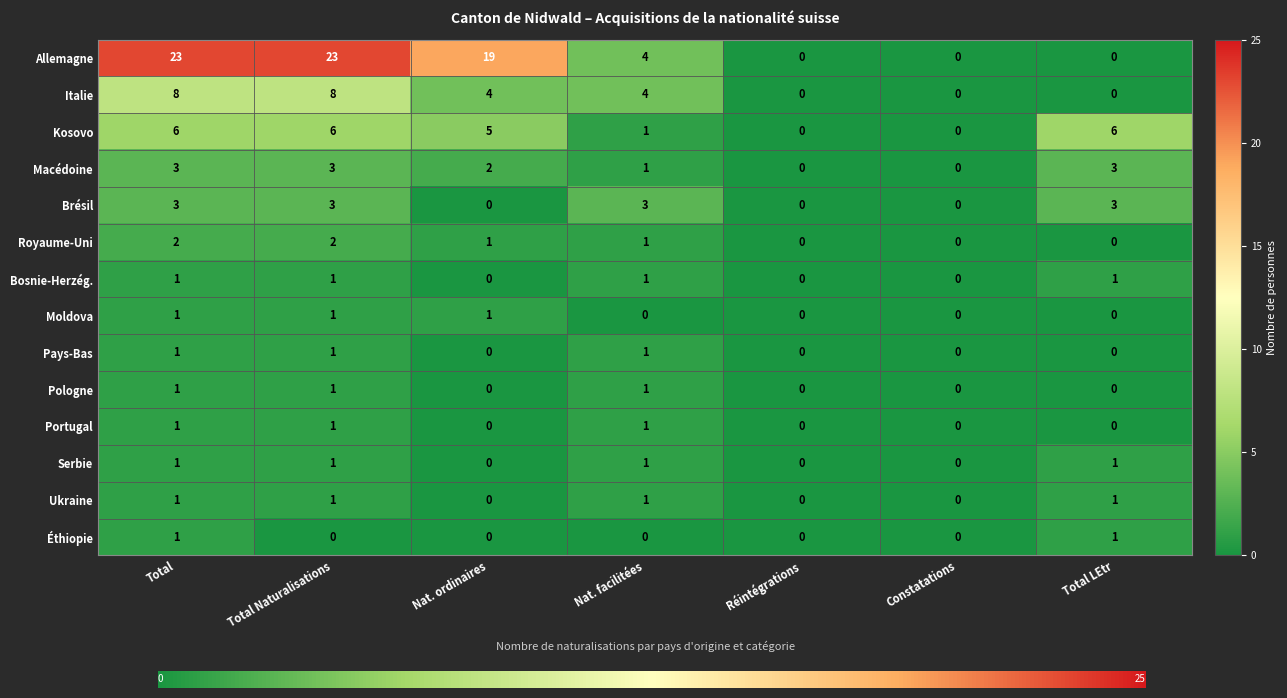

What is the average value of the Serbie series?

1